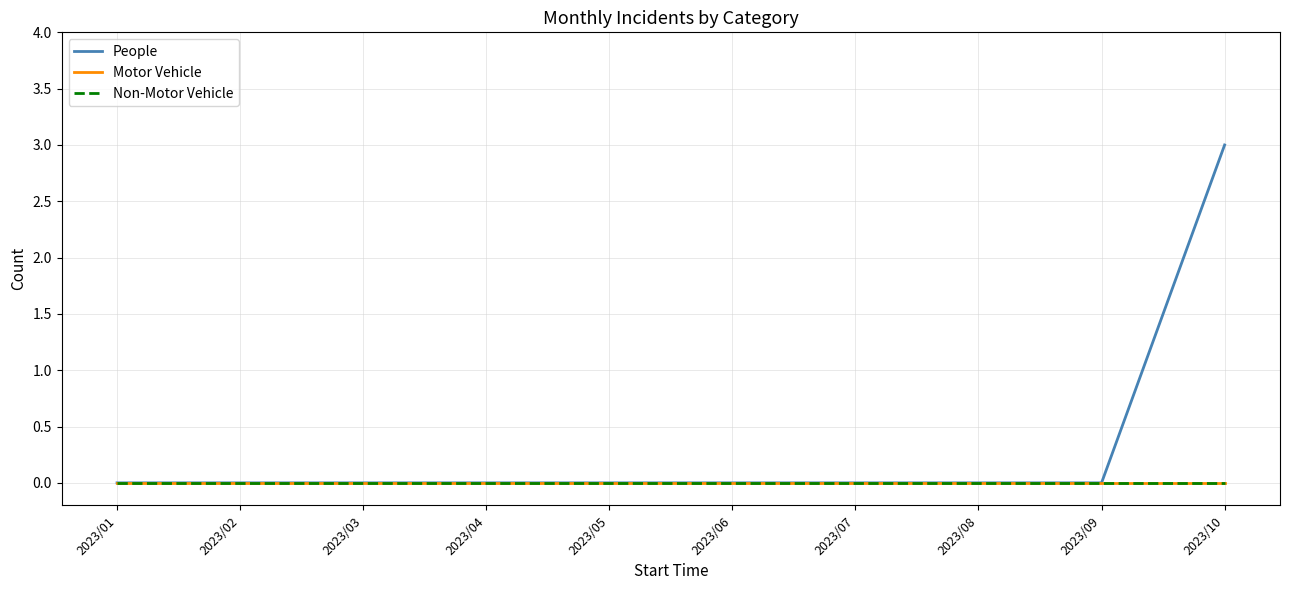

List the series in order of their peak value, highest first.

People, Motor Vehicle, Non-Motor Vehicle